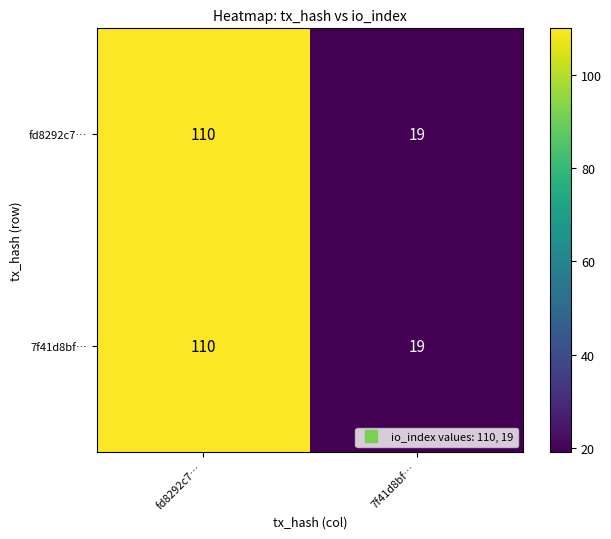

Rank the categories by 7f41d8bf… value from highest to lowest.

fd8292c7…, 7f41d8bf…